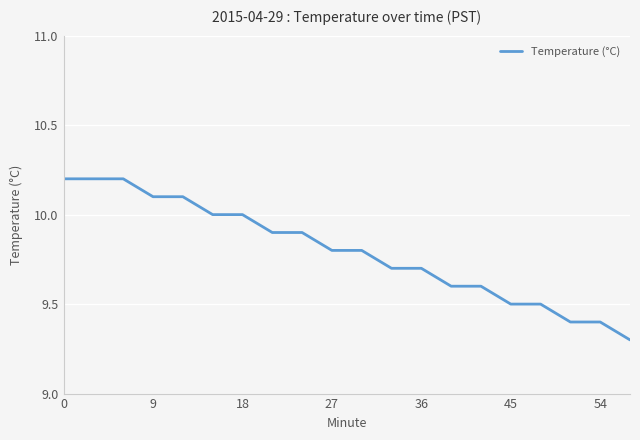

What is the difference between the maximum and minimum values?

0.9